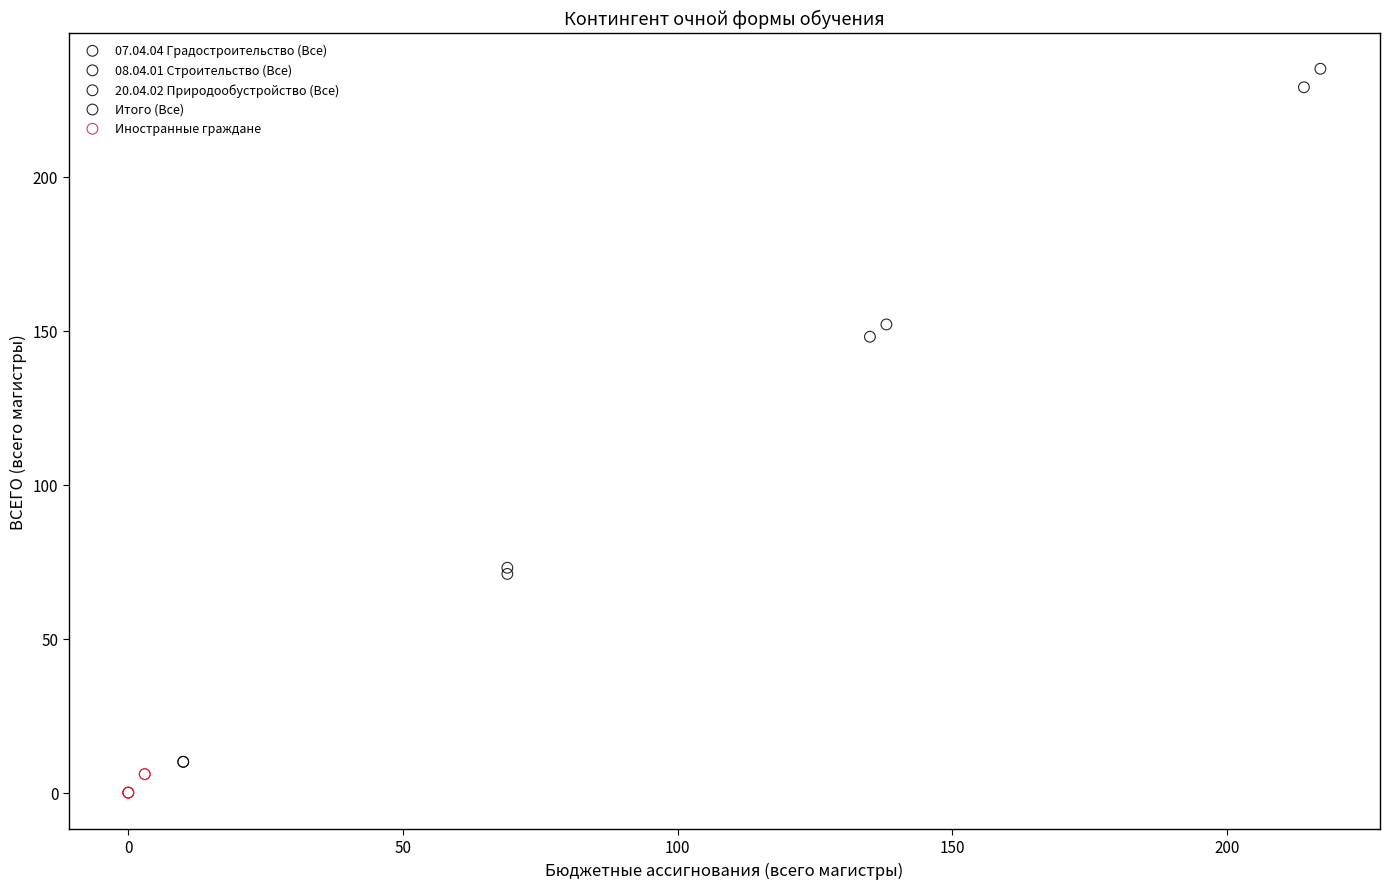

What are all the series names shown in the legend?

07.04.04 Градостроительство (Все), 08.04.01 Строительство (Все), 20.04.02 Природообустройство (Все), Итого (Все), Иностранные граждане